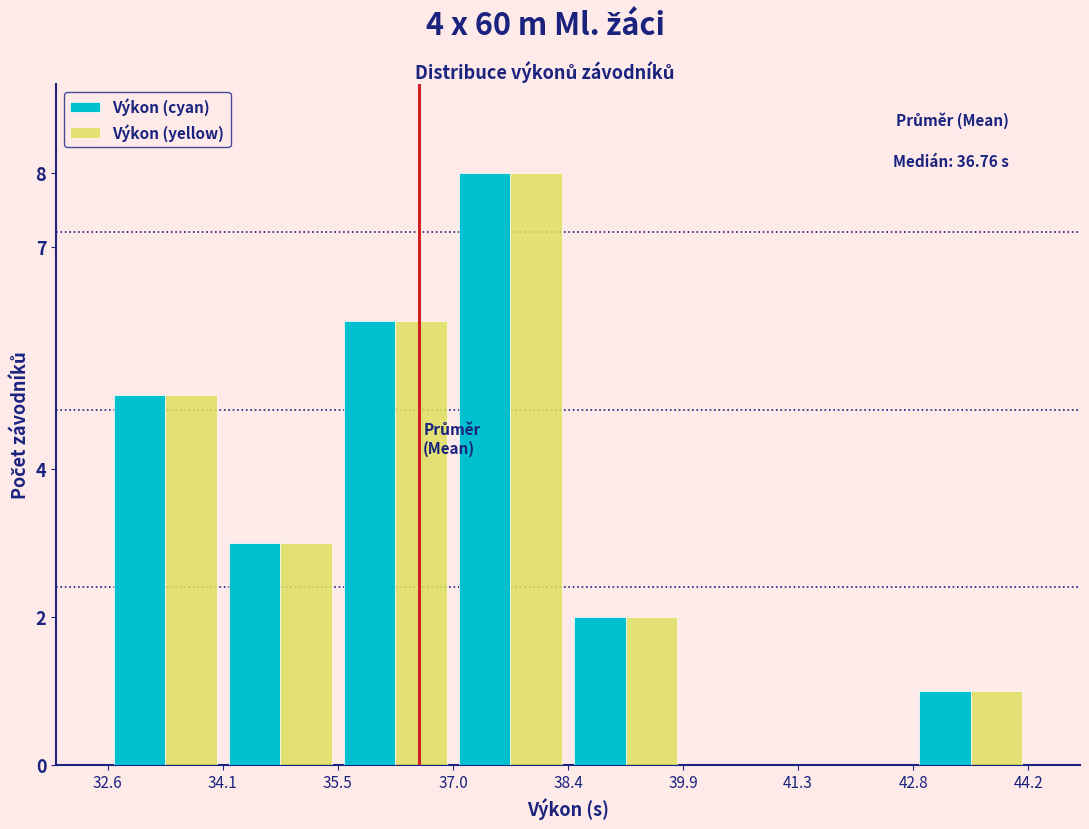

In the Výkon (cyan) series, which range on the x-axis has the tallest bar?

37.0 to 38.4